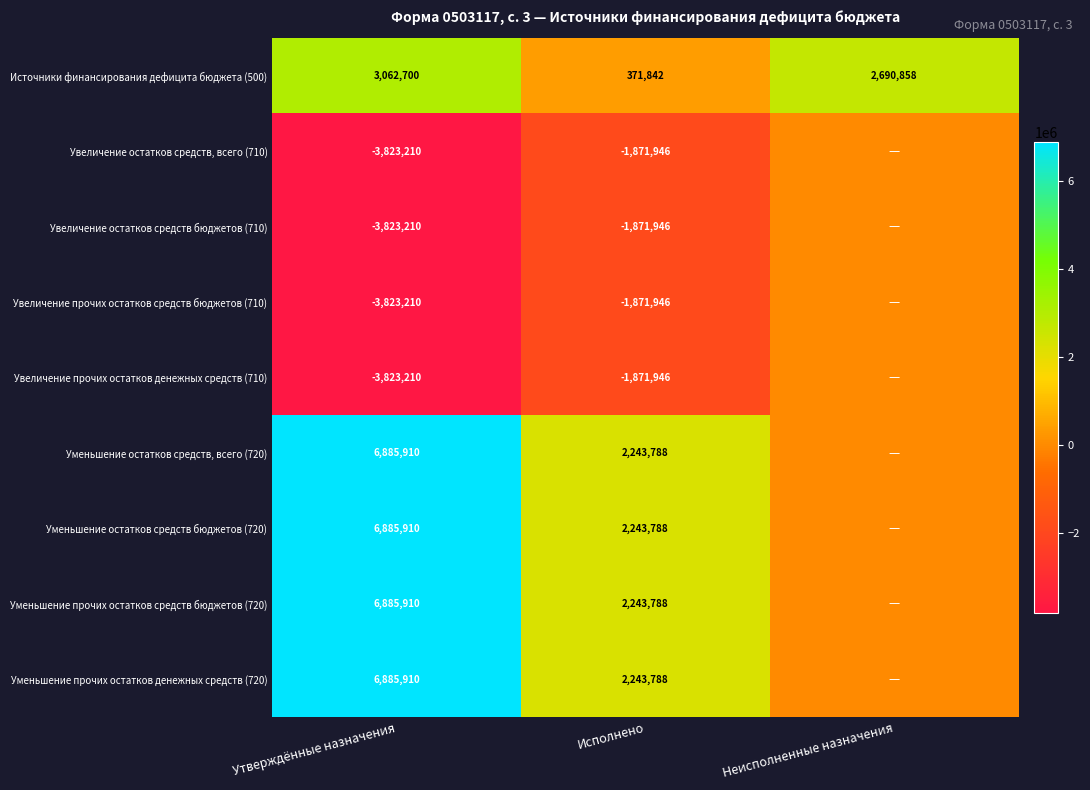

Count the Источники финансирования дефицита бюджета (500) values in the range 371842 to 3062700.

3